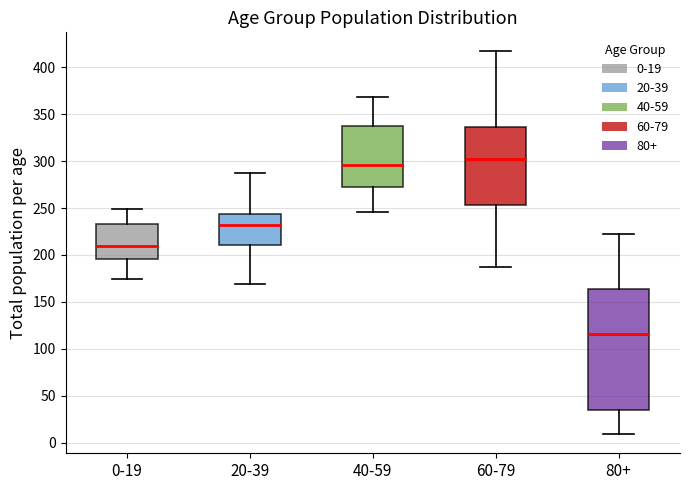

Which box has the highest median line?

60-79